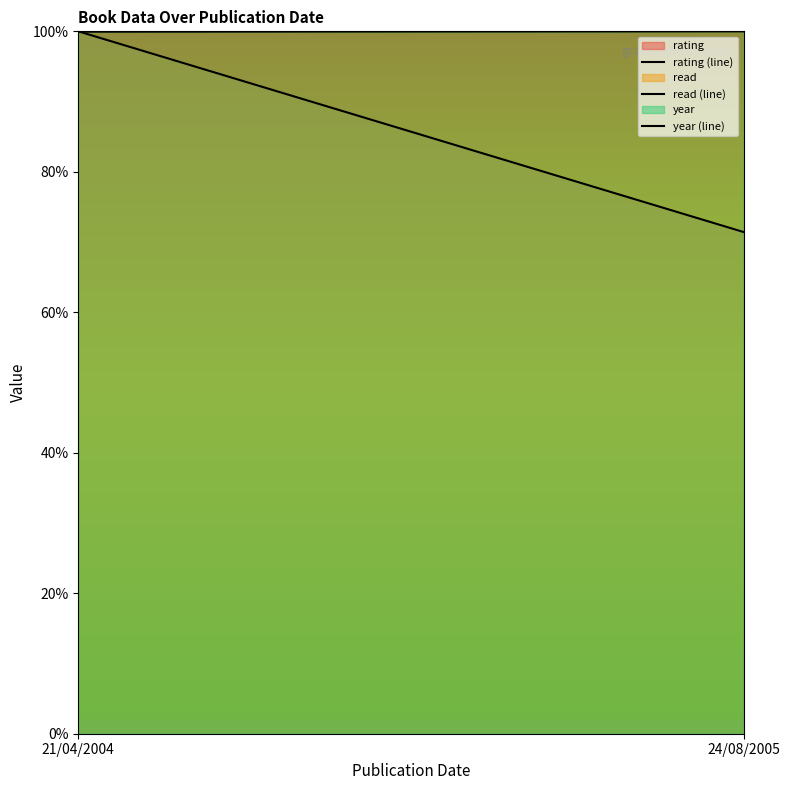

What is the total value across all series at 24/08/2005?

2.7